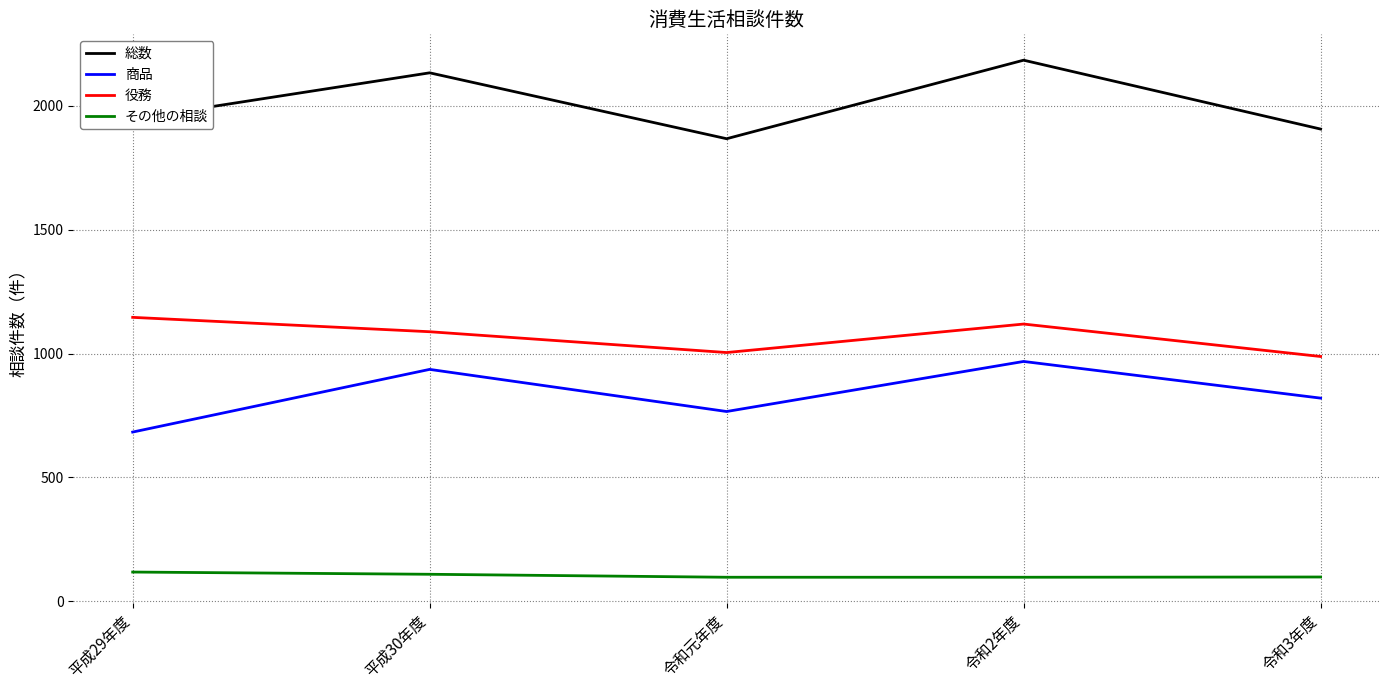

The その他の相談 series shows 98 at 令和3年度. True or false?

True